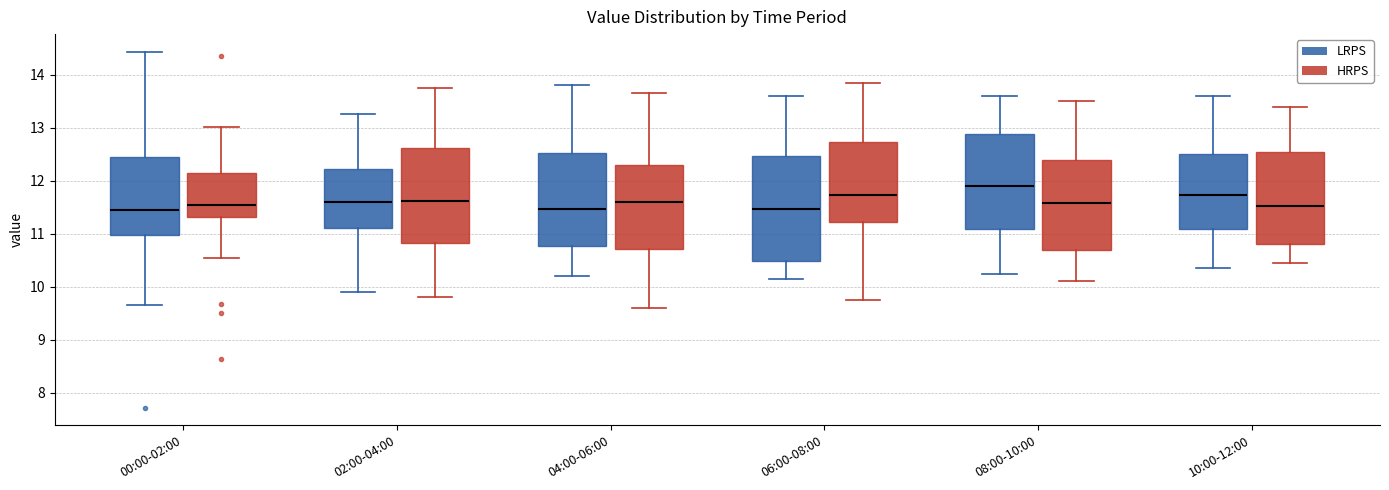

Reading left to right, read every box against the y-axis: the position of its median line, the range the box covers, and the ends of its whiskers. The values are not printed on the chart, so give them approximately, as read against the axis.

00:00-02:00 (LRPS): median 11.5, box 11.0 to 12.5, whiskers 9.7 to 14.4
00:00-02:00 (HRPS): median 11.5, box 11.3 to 12.1, whiskers 10.6 to 13.0
02:00-04:00 (LRPS): median 11.6, box 11.1 to 12.2, whiskers 9.9 to 13.3
02:00-04:00 (HRPS): median 11.6, box 10.8 to 12.6, whiskers 9.8 to 13.8
04:00-06:00 (LRPS): median 11.5, box 10.8 to 12.5, whiskers 10.2 to 13.8
04:00-06:00 (HRPS): median 11.6, box 10.7 to 12.3, whiskers 9.6 to 13.7
06:00-08:00 (LRPS): median 11.5, box 10.5 to 12.5, whiskers 10.2 to 13.6
06:00-08:00 (HRPS): median 11.7, box 11.2 to 12.7, whiskers 9.8 to 13.9
08:00-10:00 (LRPS): median 11.9, box 11.1 to 12.9, whiskers 10.3 to 13.6
08:00-10:00 (HRPS): median 11.6, box 10.7 to 12.4, whiskers 10.1 to 13.5
10:00-12:00 (LRPS): median 11.7, box 11.1 to 12.5, whiskers 10.4 to 13.6
10:00-12:00 (HRPS): median 11.5, box 10.8 to 12.5, whiskers 10.5 to 13.4